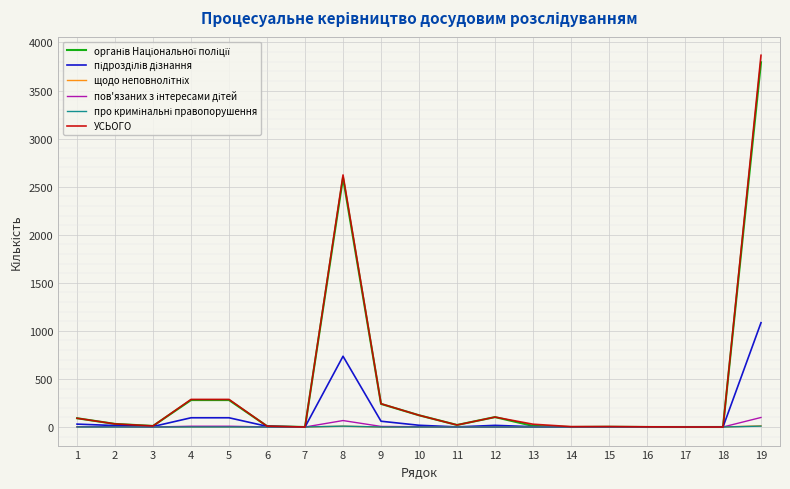

At which category is the sum across all series the highest?

19